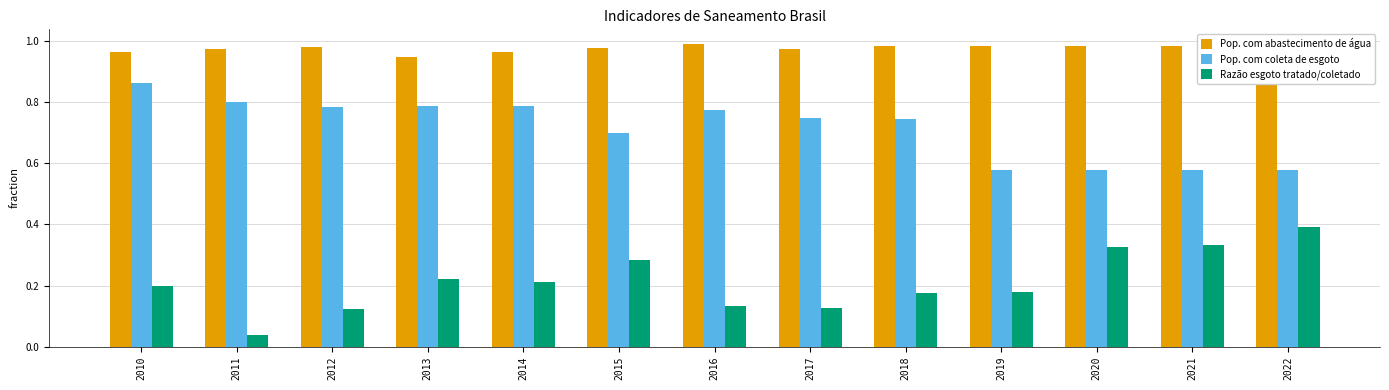

Between 2020 and 2022, which series saw the biggest shift?

Razão esgoto tratado/coletado